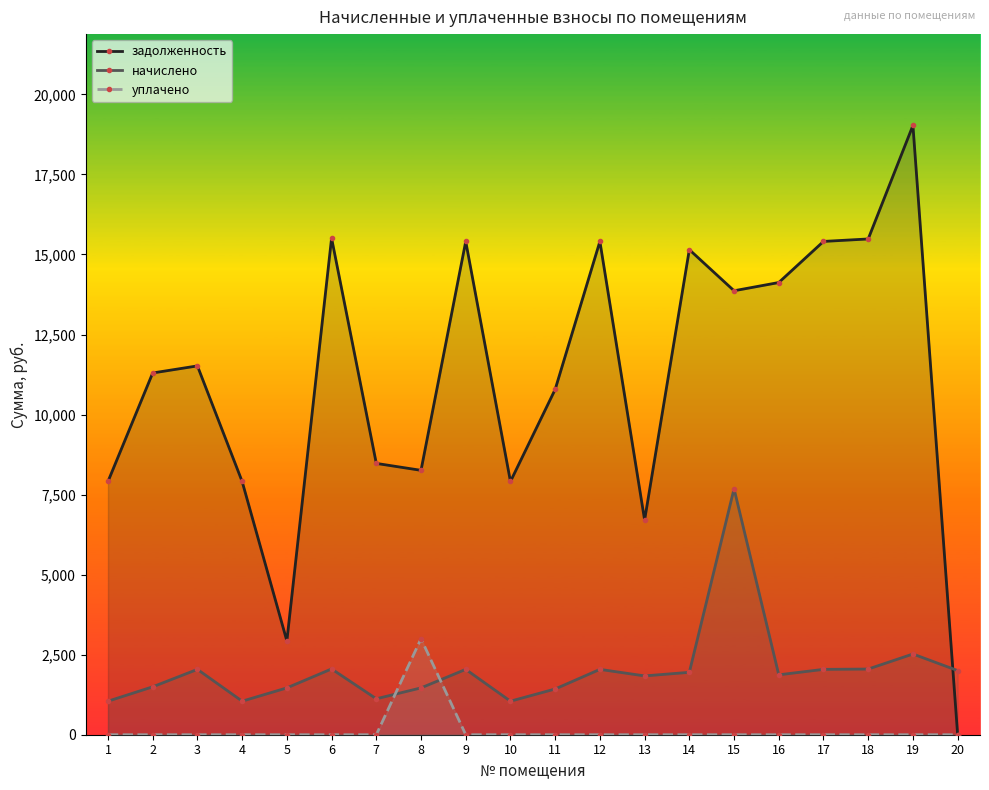

At which category does the chart reach its peak across all series?

19